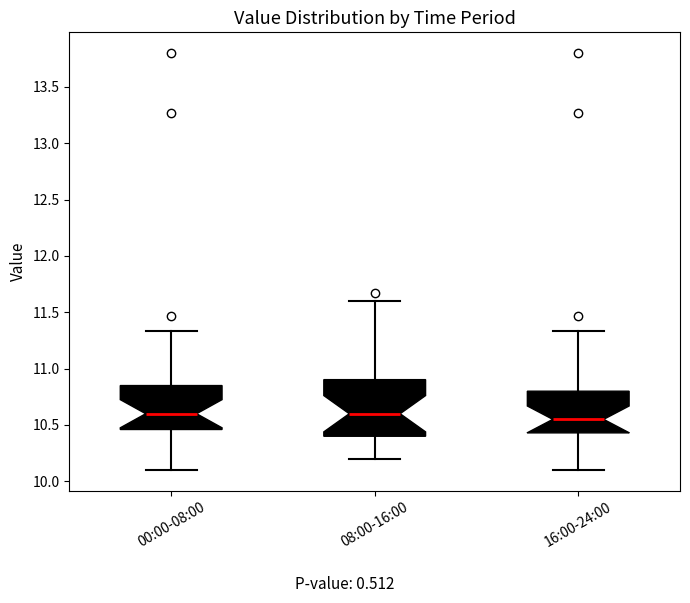

Reading left to right, read every box against the y-axis: the position of its median line, the range the box covers, and the ends of its whiskers. The values are not printed on the chart, so give them approximately, as read against the axis.

00:00-08:00: median 10.60, box 10.45 to 10.85, whiskers 10.10 to 11.35
08:00-16:00: median 10.60, box 10.40 to 10.90, whiskers 10.20 to 11.60
16:00-24:00: median 10.55, box 10.45 to 10.80, whiskers 10.10 to 11.35